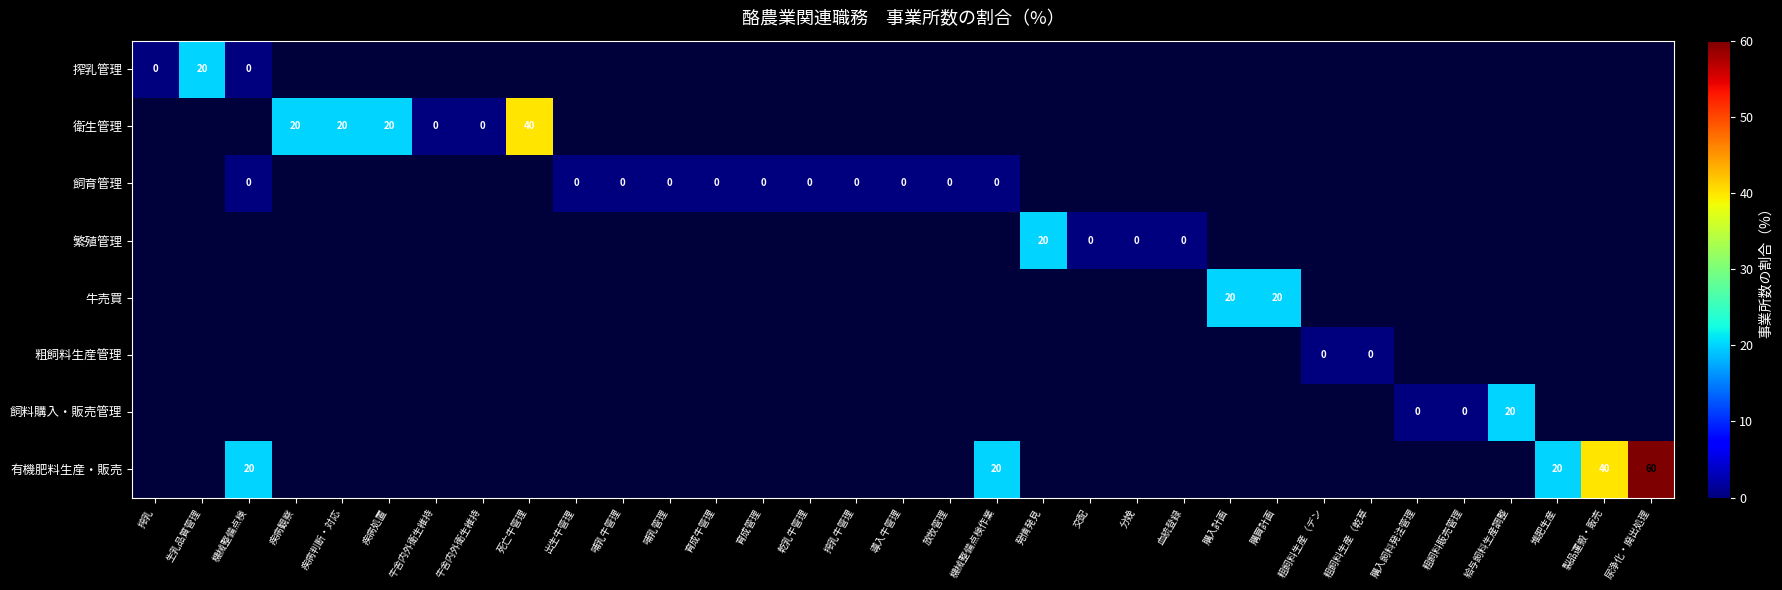

How many data points does each series have?

33